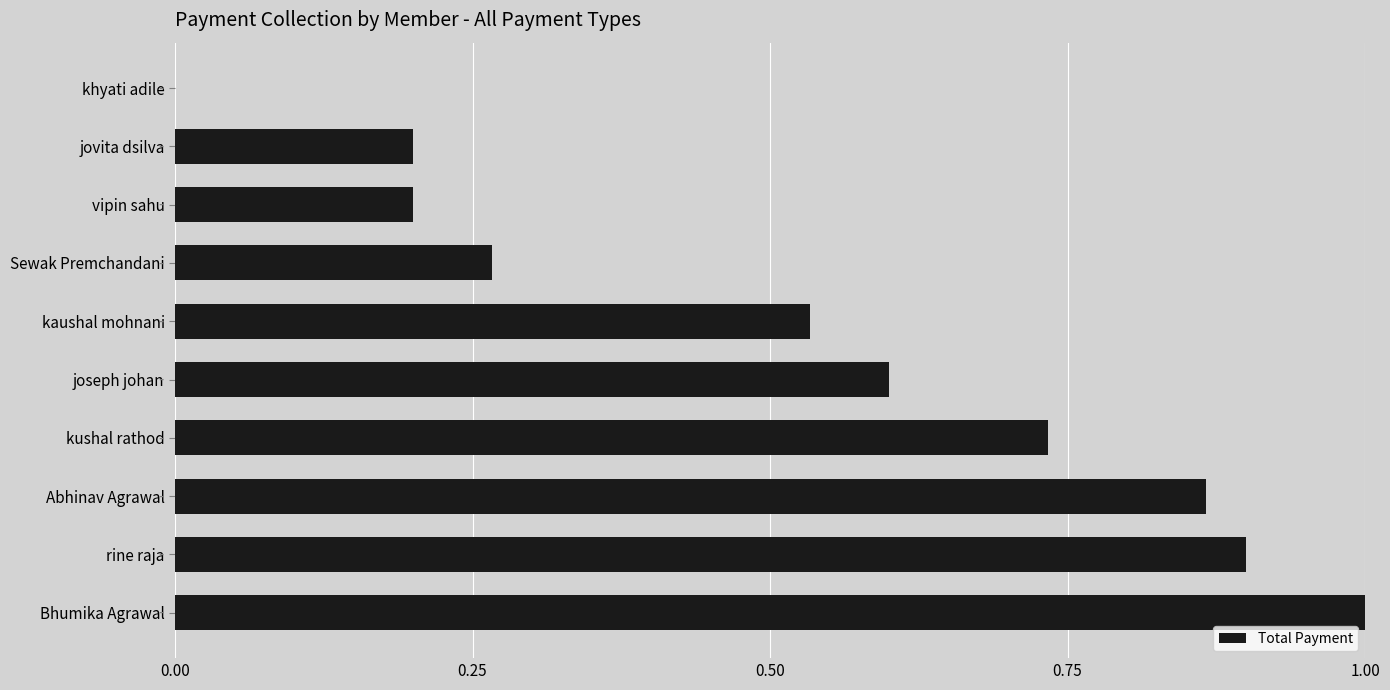

What is the maximum value shown in the chart?

1.0